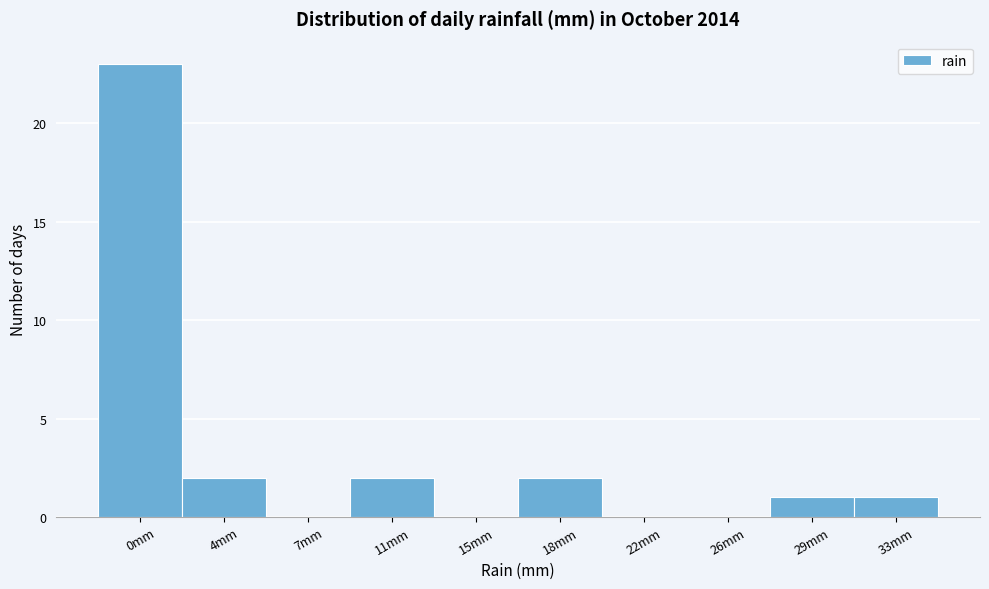

Reading left to right, list all the values displayed in this chart.

0mm=23	4mm=2	7mm=0	11mm=2	15mm=0	18mm=2	22mm=0	26mm=0	29mm=1	33mm=1